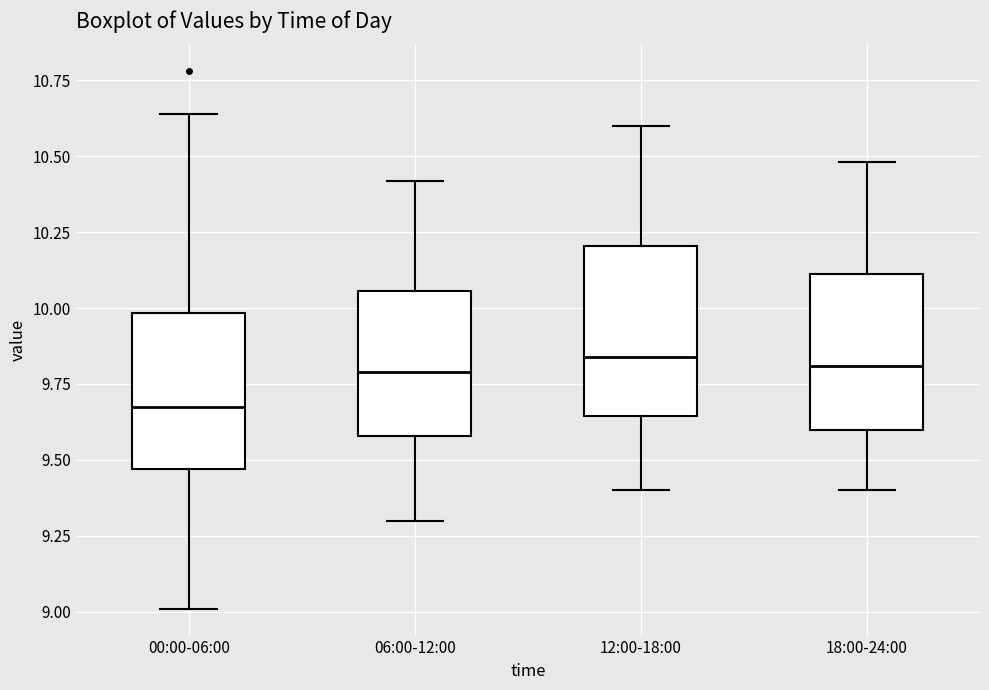

Where is the lower edge of the box for 00:00-06:00 on the y-axis? The values are not printed on the chart, so give them approximately, as read against the axis.

9.45